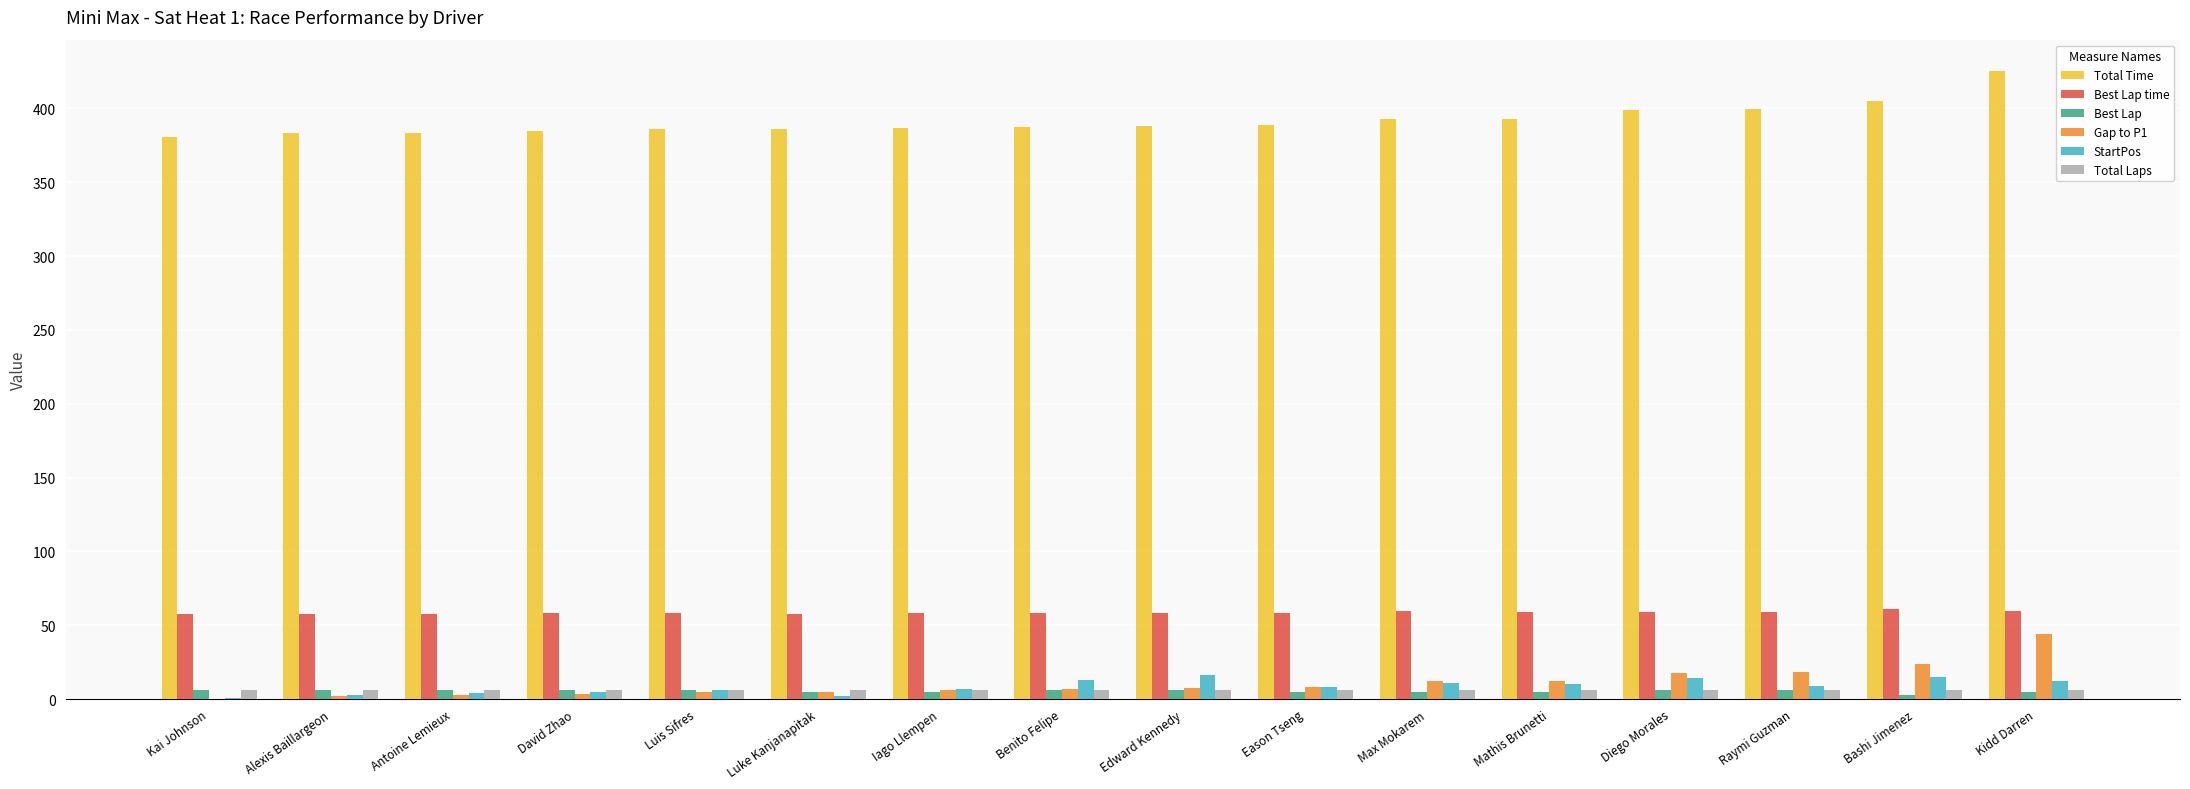

What is the sum of all Gap to P1 values?

176.0